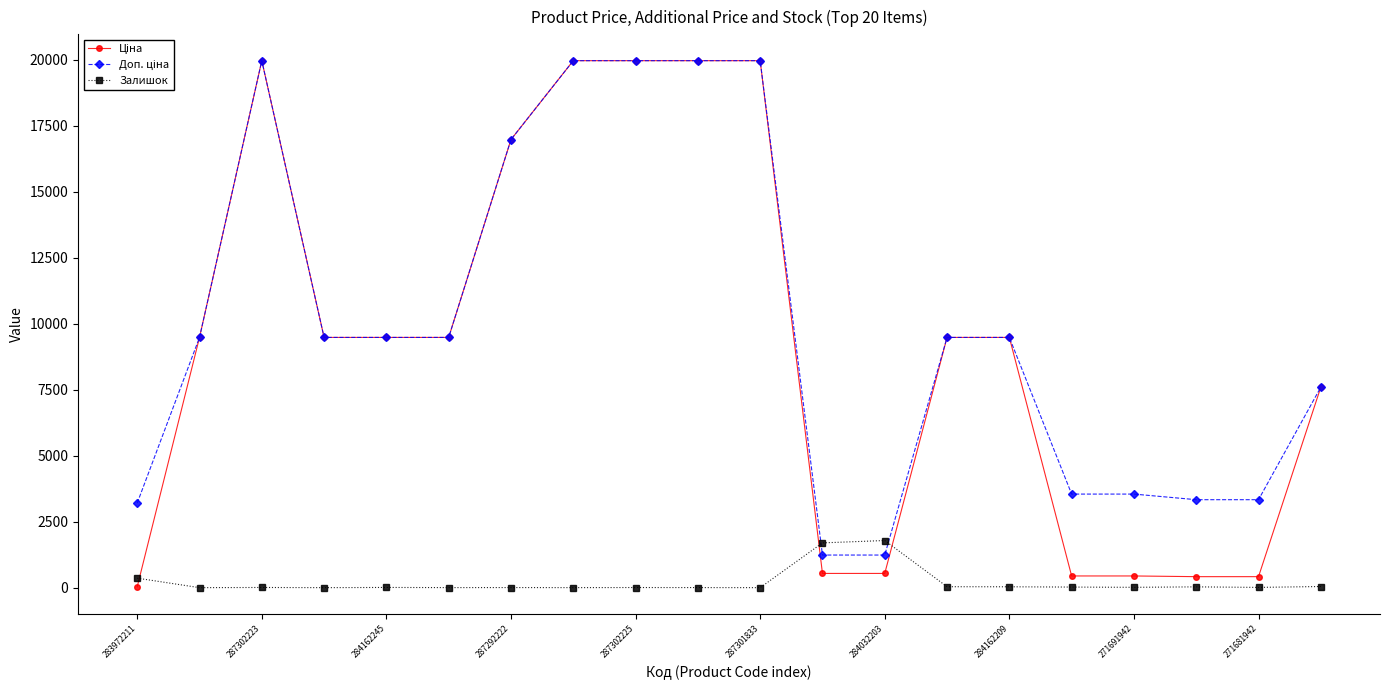

How many distinct data groups are displayed?

3